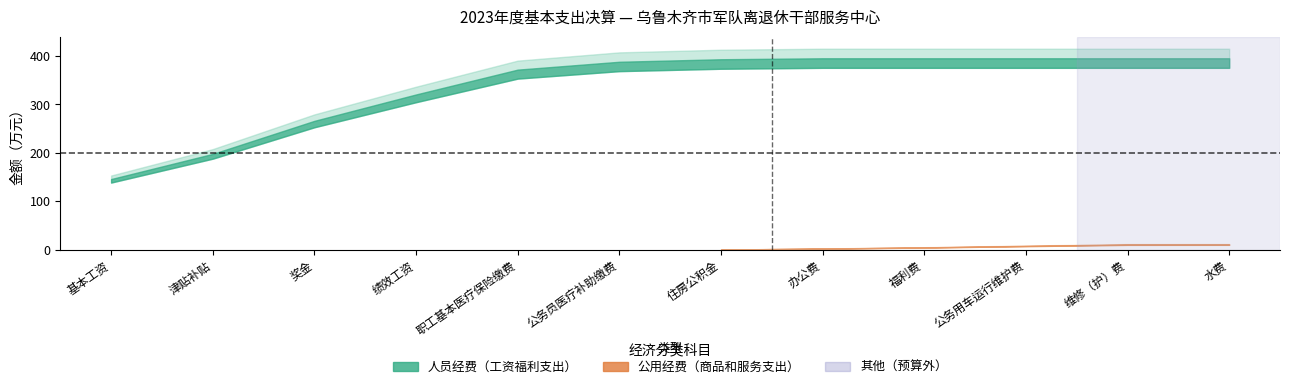

Does the chart display data point markers on the line(s)?

No